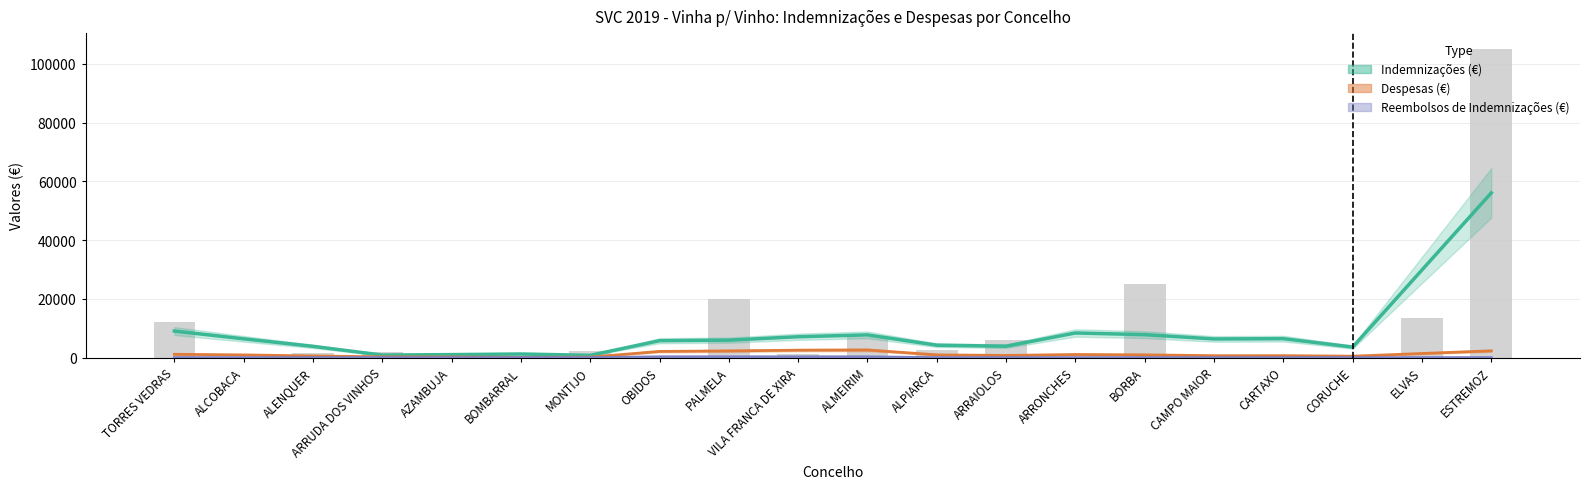

Where does the Despesas (€) series first go above 567?

TORRES VEDRAS